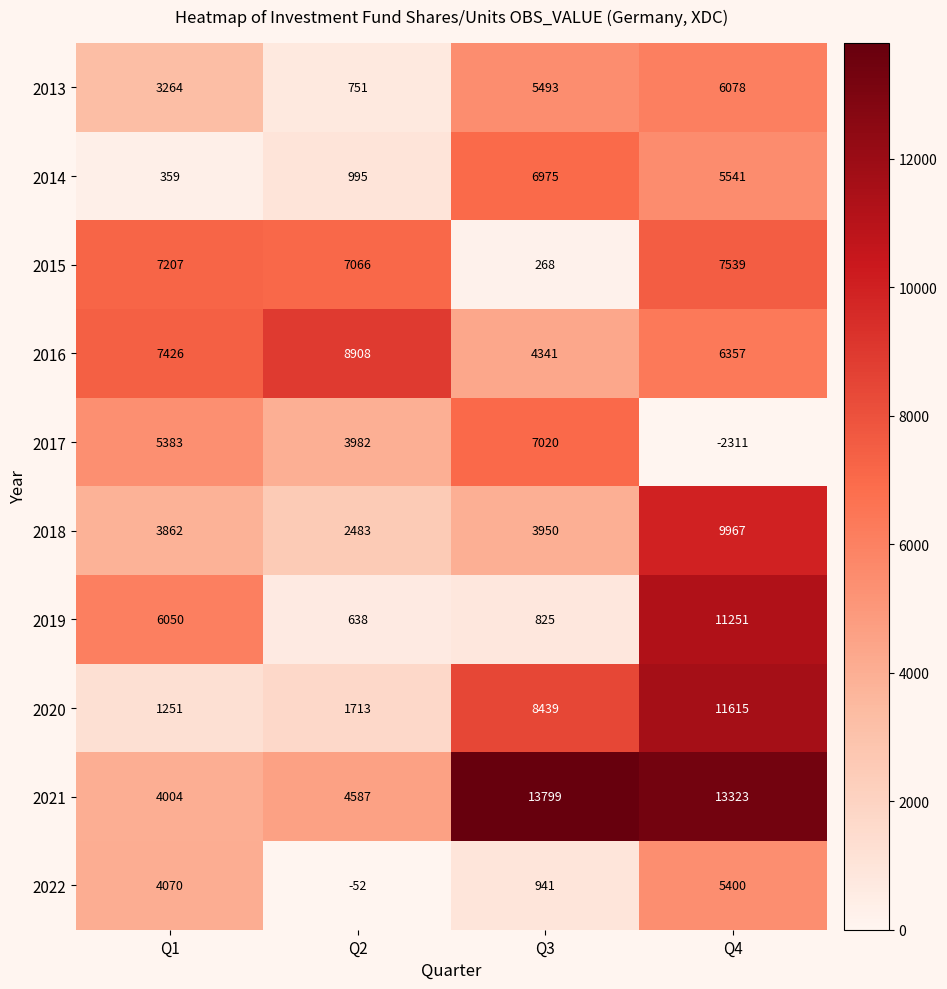

Which series has the largest total across all categories?

2021